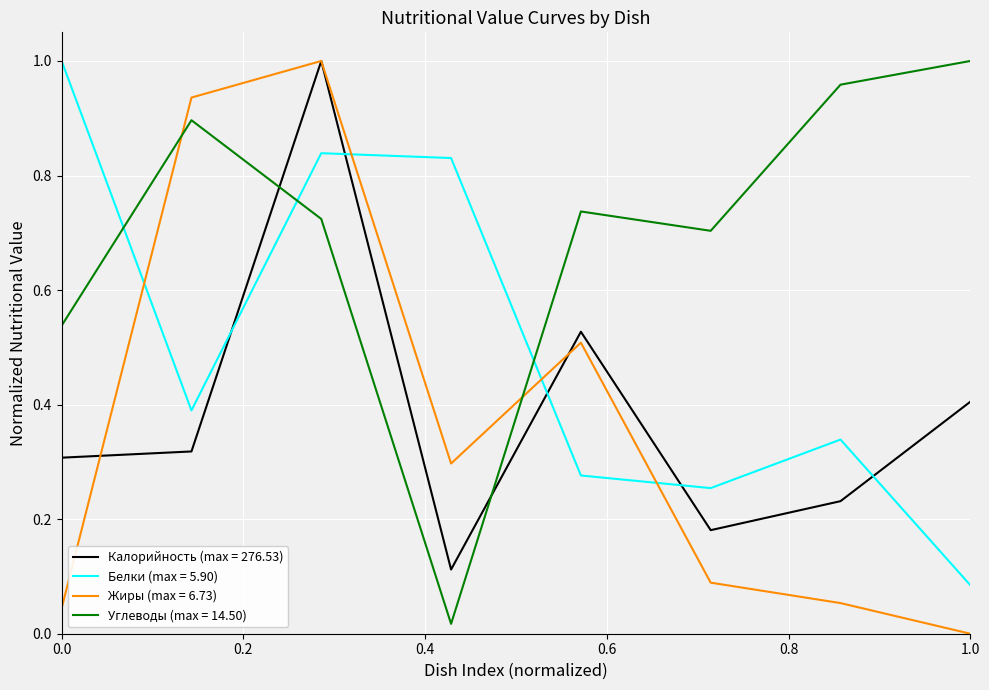

Which series has the largest total across all categories?

Углеводы (max = 14.50)